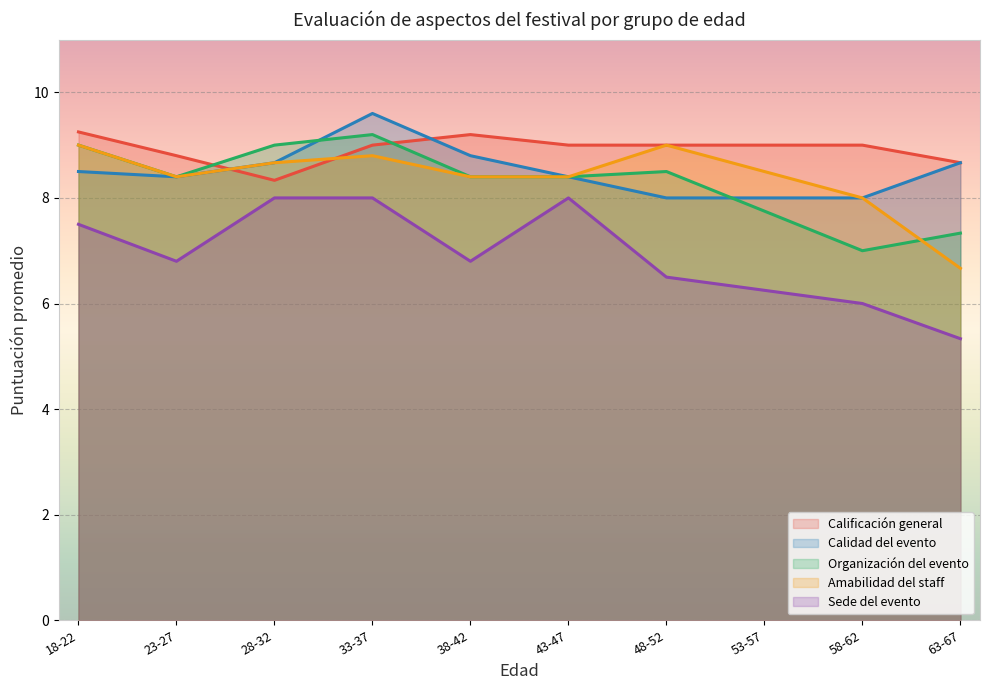

What is the approximate value of Sede del evento at 38-42?

6.8